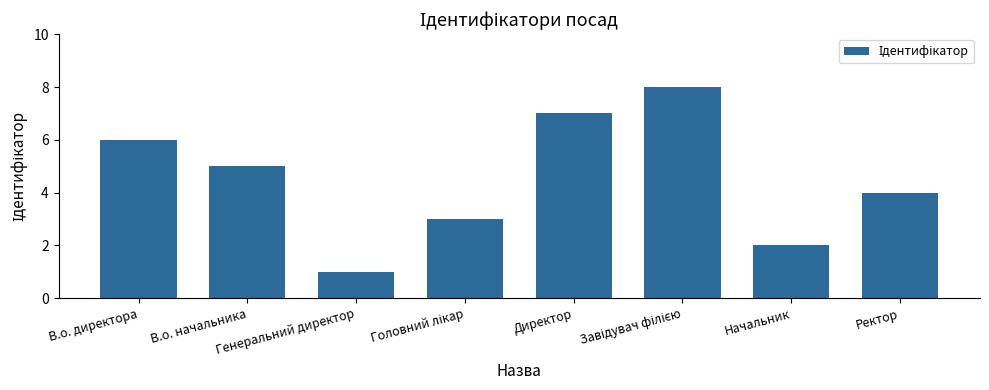

At which category does the chart reach its minimum across all series?

Генеральний директор